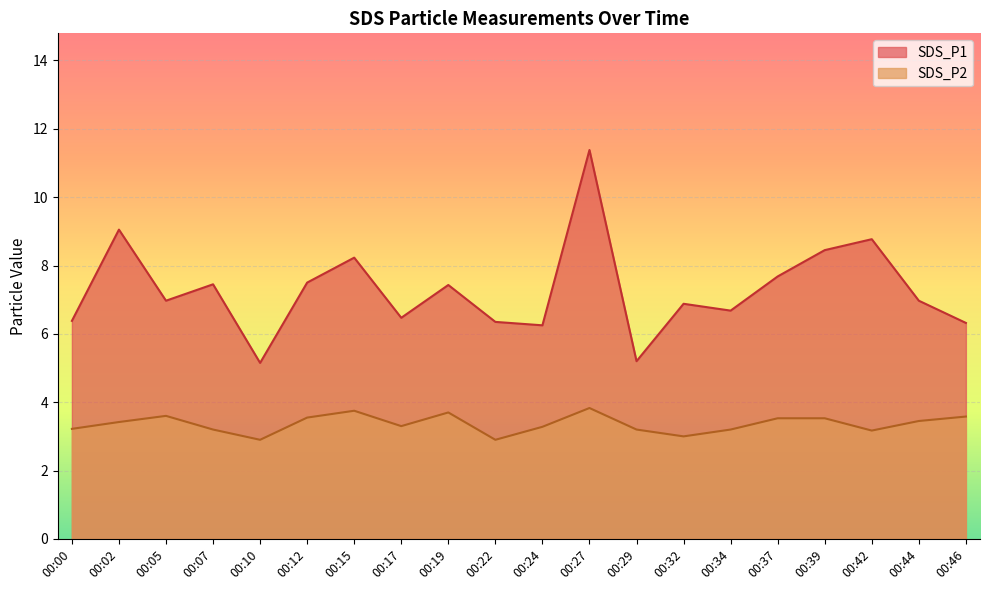

What is the average value of the SDS_P2 series?

3.4